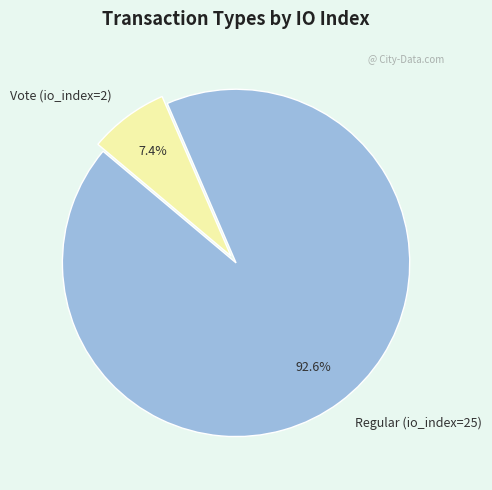

How many slices are in this pie chart?

2